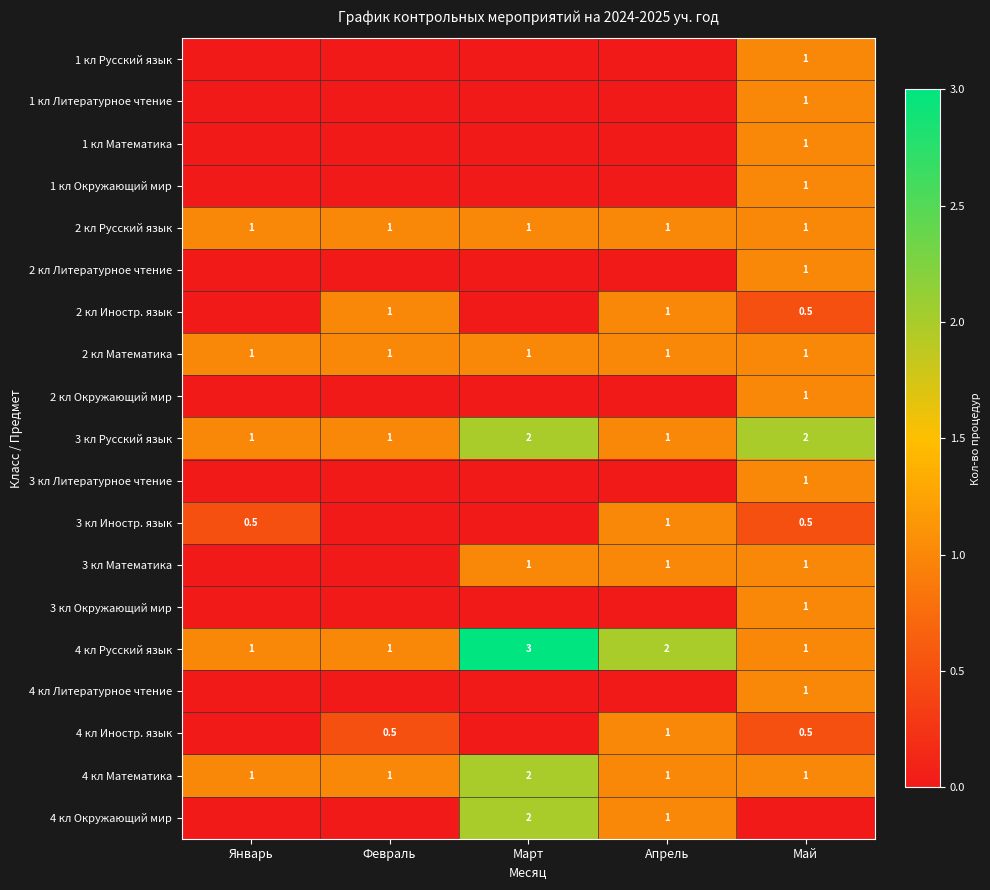

Is it true that 2 кл Русский язык equals 1.0 at Март?

True